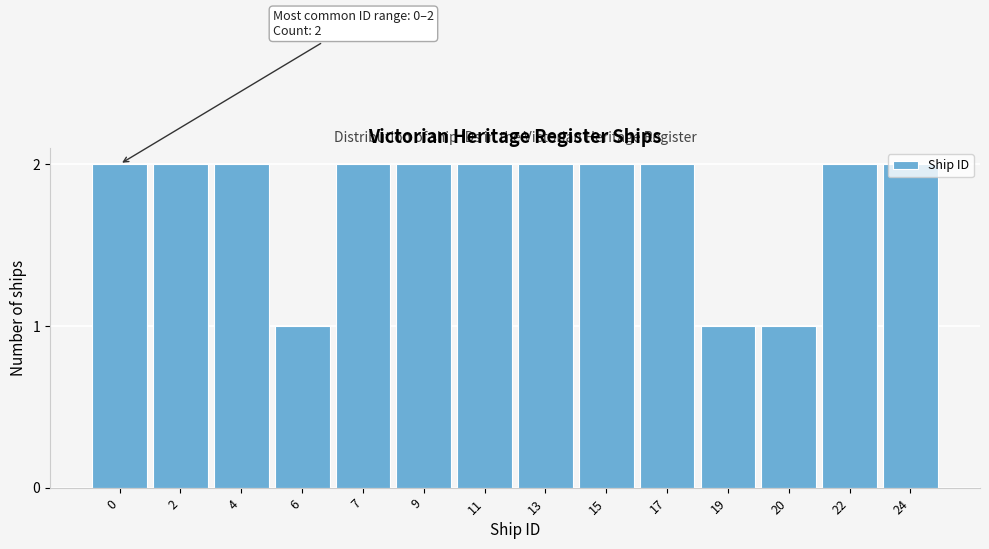

Approximately how many times larger is the value at 17 compared to 7?

1.0